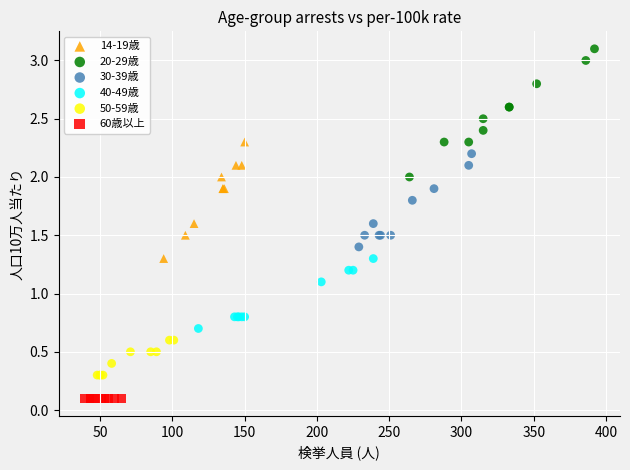

Which series reaches the maximum Y coordinate?

20-29歳